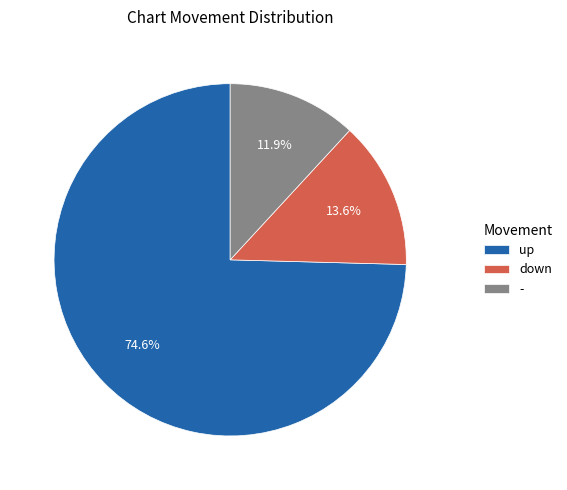

How many segments does this pie chart have?

3